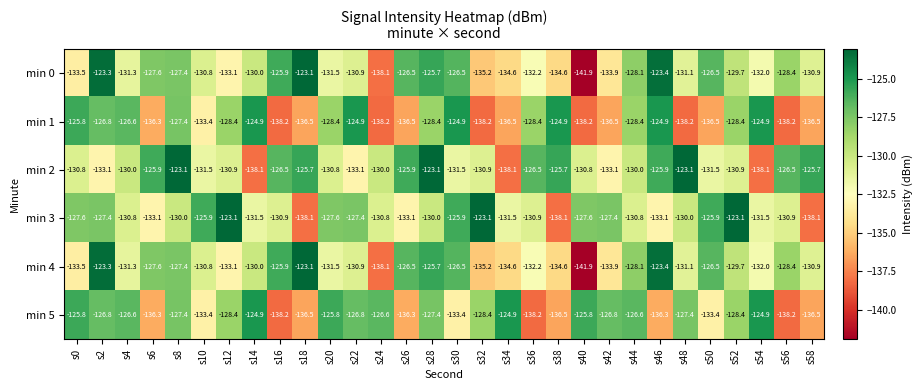

How many values in the min 0 series are below -130?

16